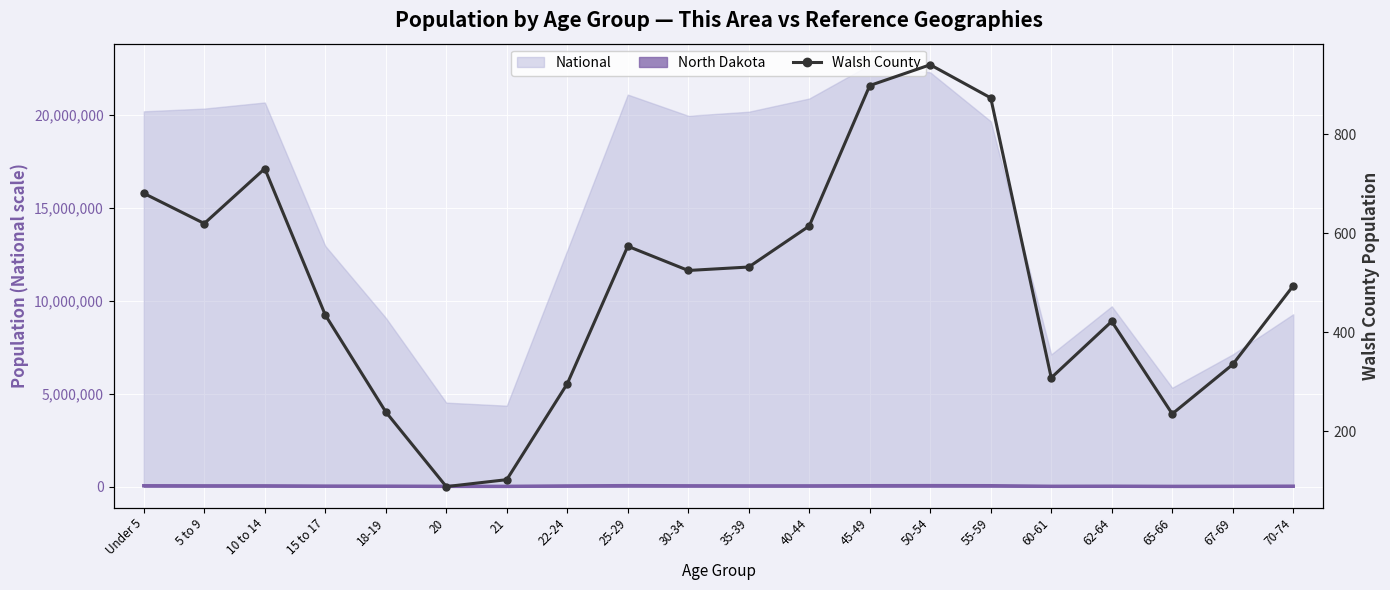

What position from the right is 40-44?

9